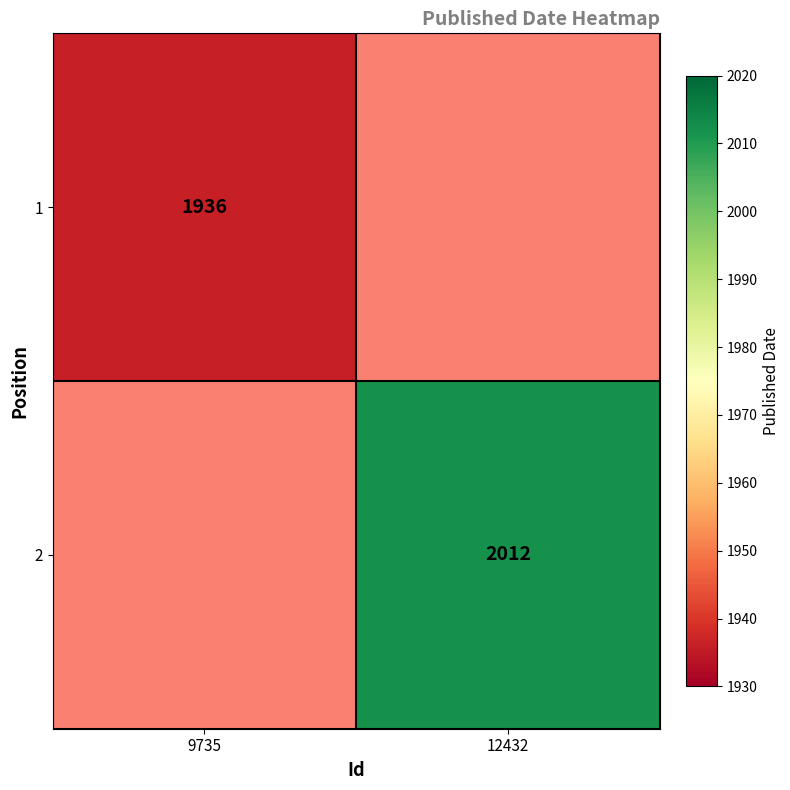

Is it true that 2 equals 459 at 12432?

False